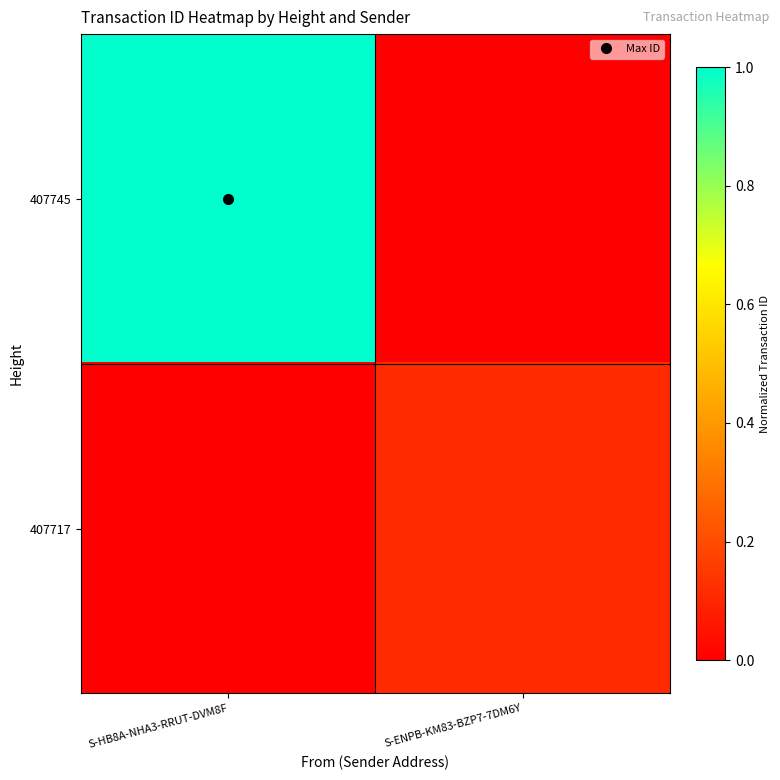

Count the number of categories in the chart.

2